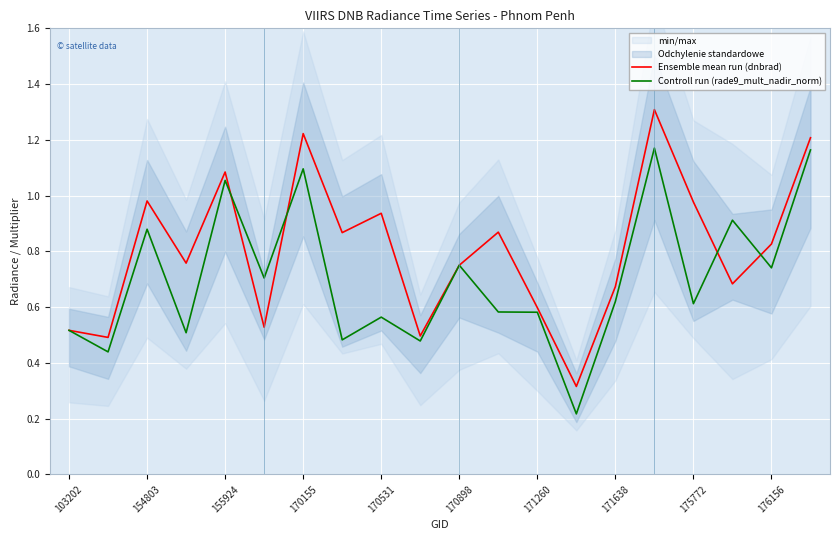

What is the total value across all series at 13?

0.5